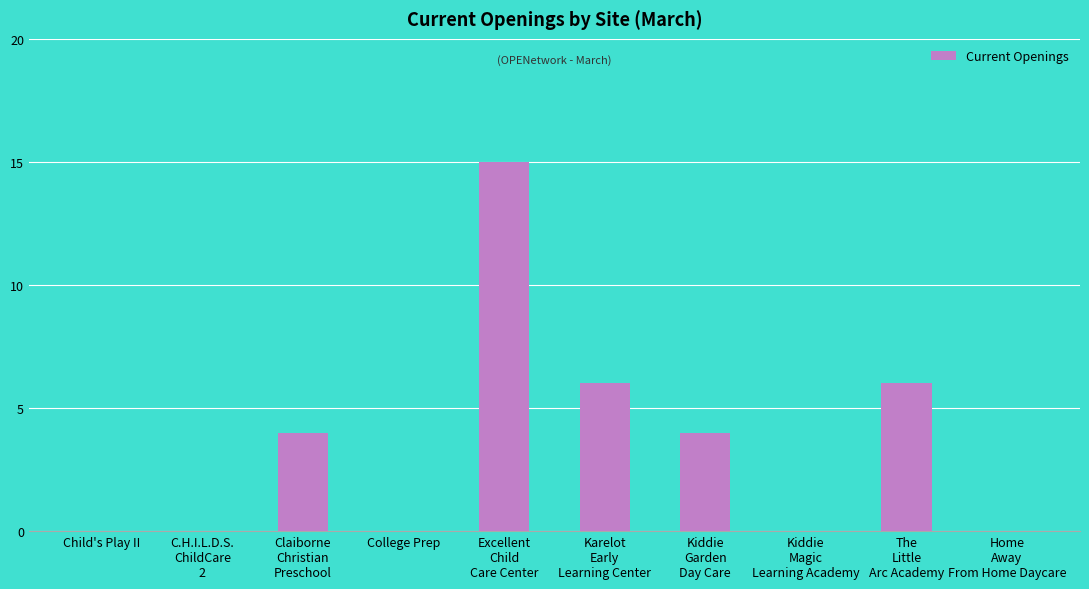

What is the sum of all values?

35